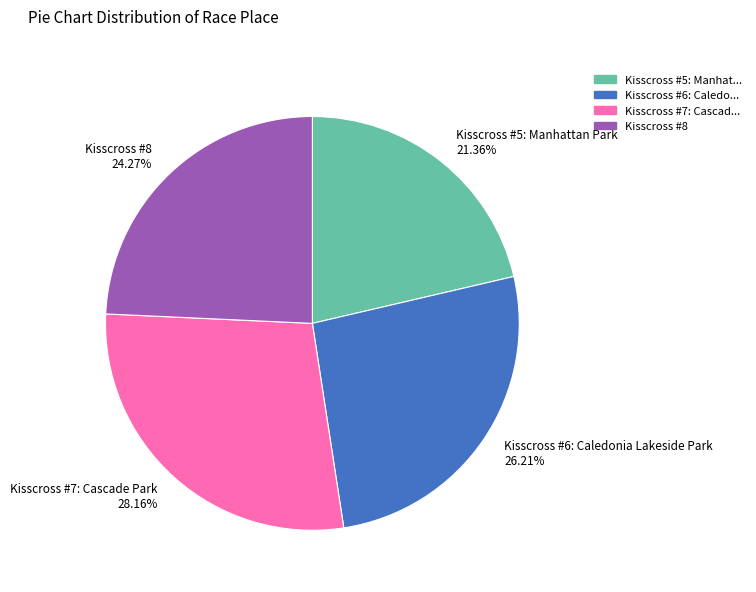

Which slice is the smallest?

Kisscross #5: Manhattan Park